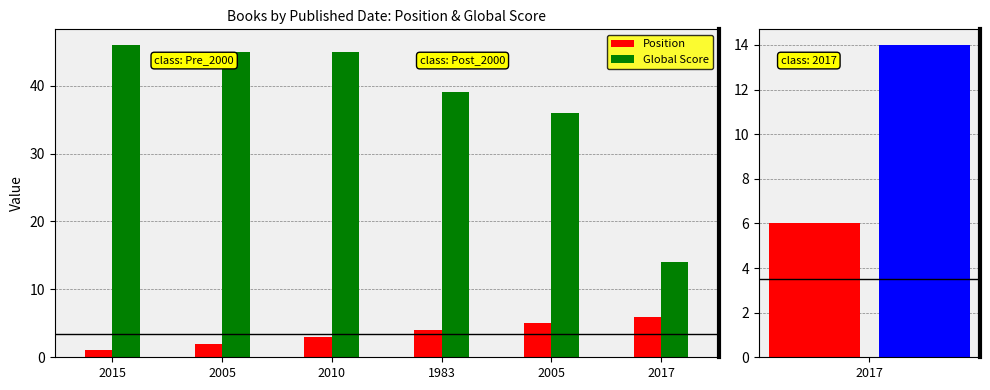

Which series has the largest total across all categories?

Global Score